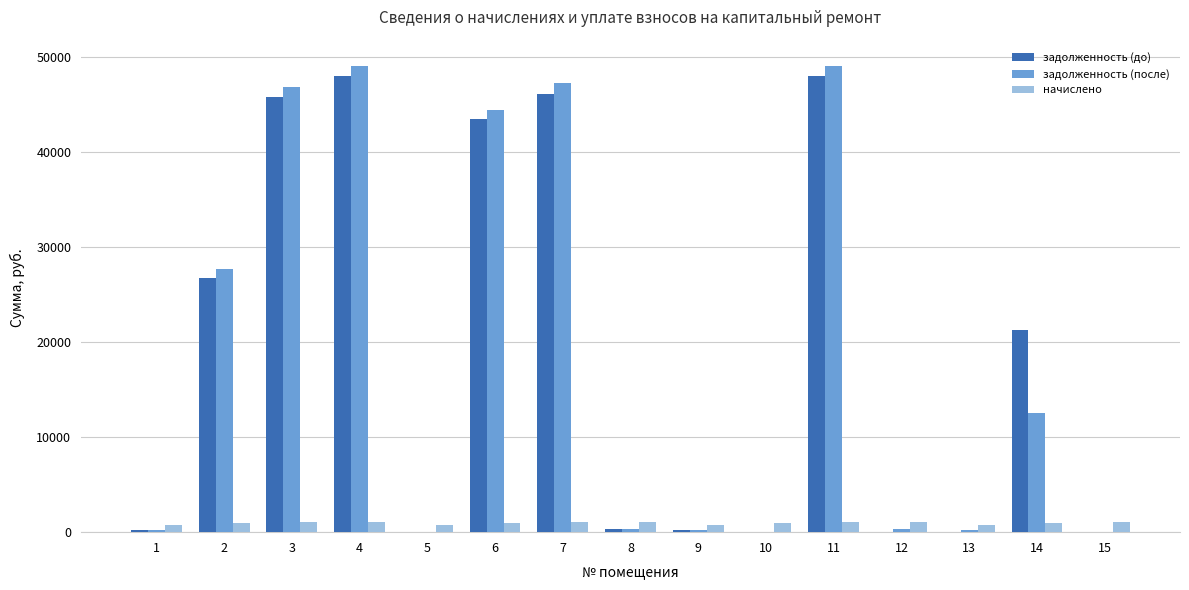

What are all the series names shown in the legend?

задолженность (до), задолженность (после), начислено